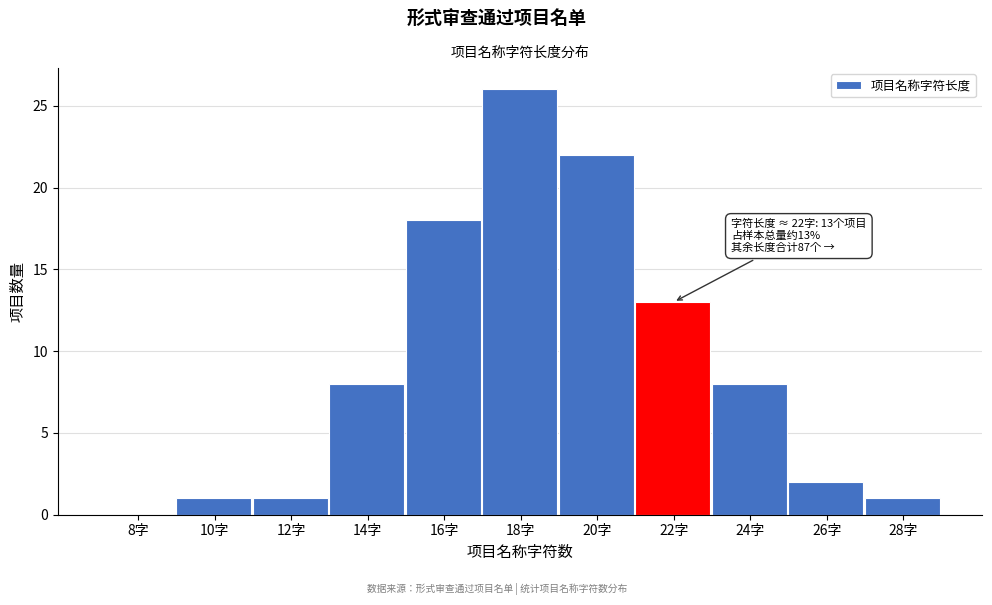

Reading left to right, list all the values displayed in this chart.

8字=0	10字=1	12字=1	14字=8	16字=18	18字=26	20字=22	22字=13	24字=8	26字=2	28字=1